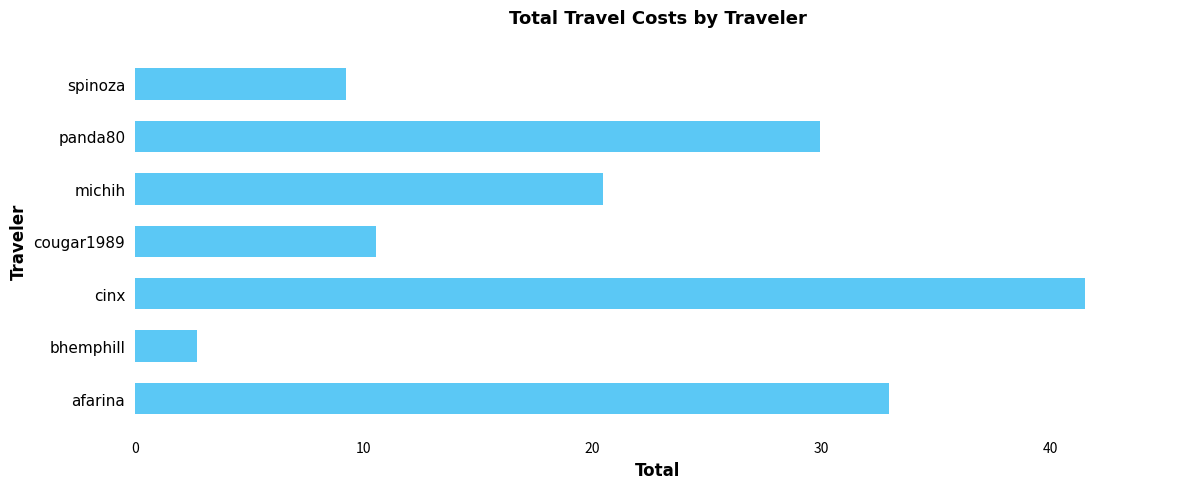

Which has a higher value, afarina or panda80?

afarina